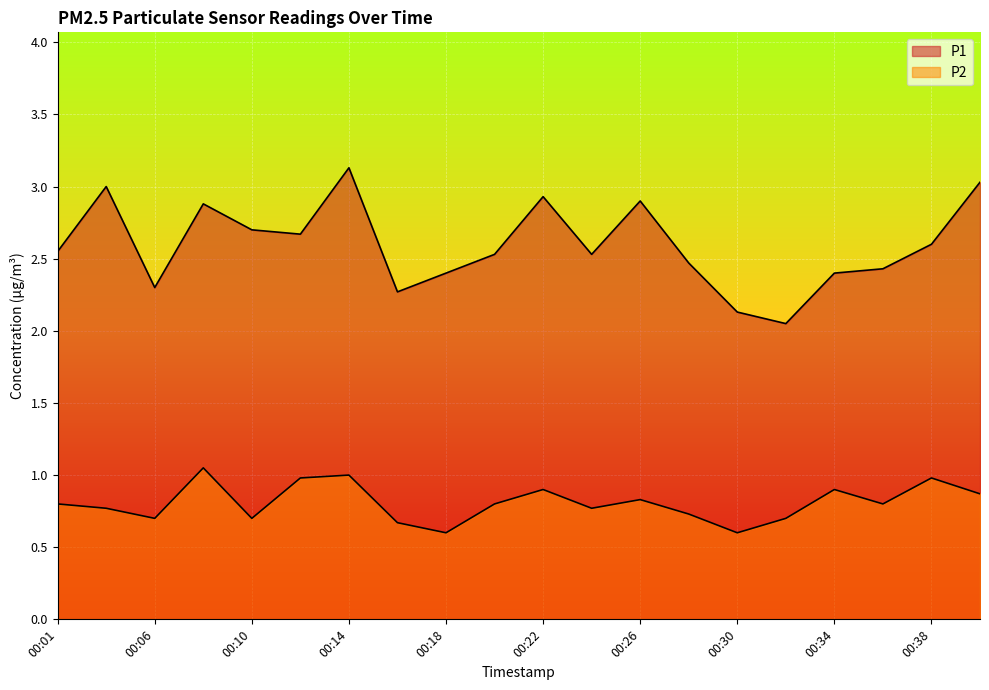

True or false: P1 and P2 intersect in this chart.

False